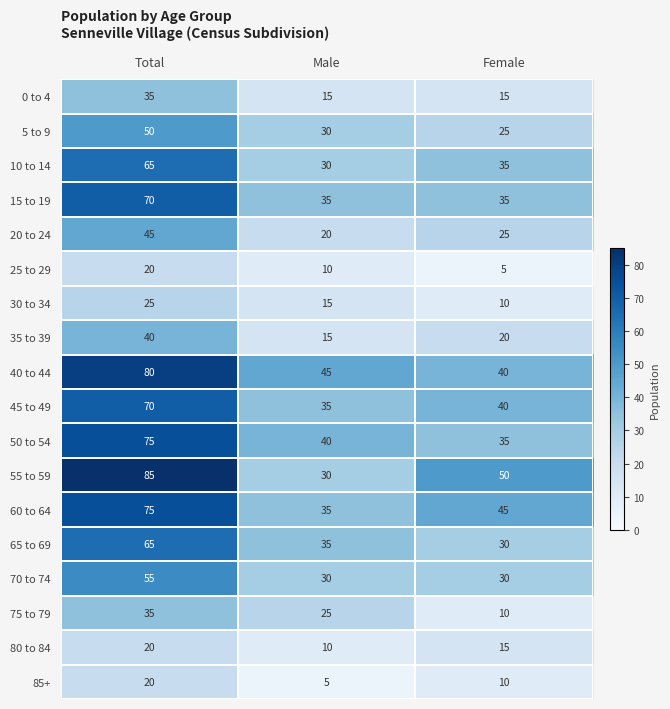

Which category has the lowest value in the 75 to 79 series?

Female